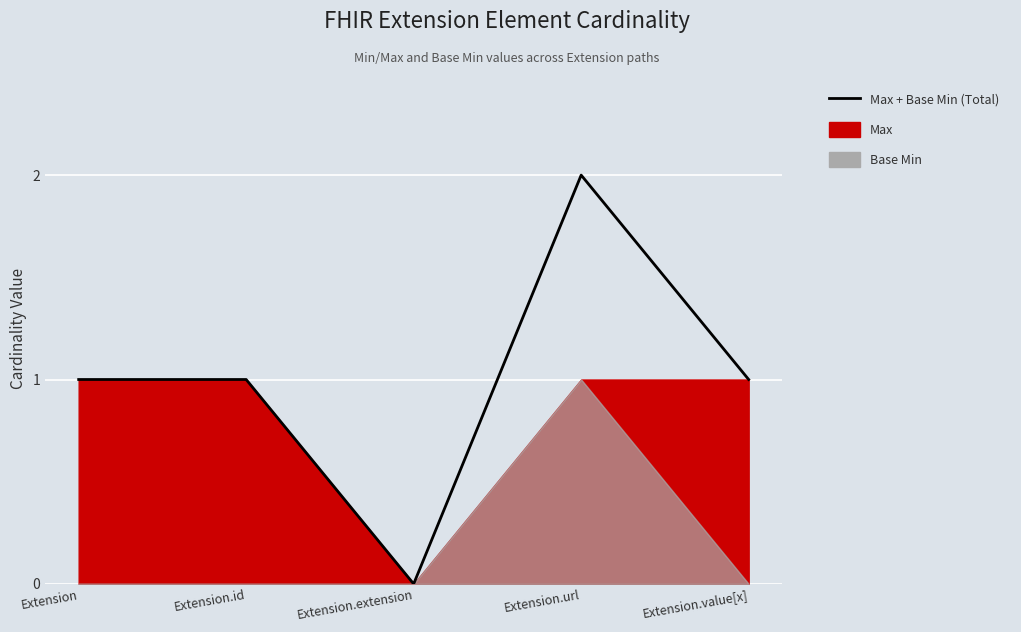

Count the values in the range 1 to 2.

4